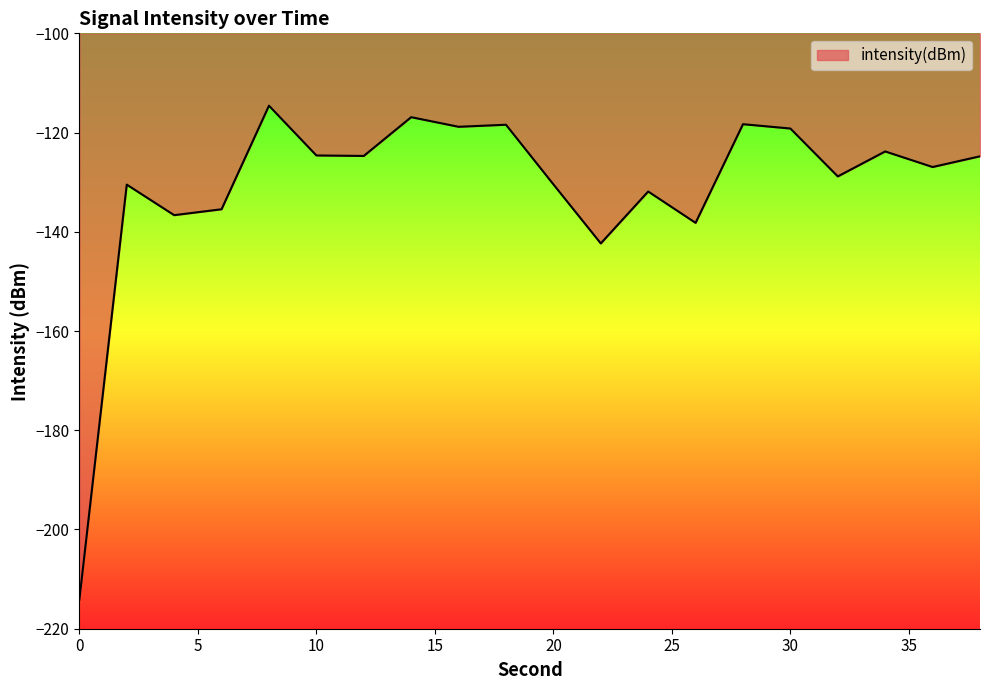

What is the minimum value shown in the chart?

-214.1